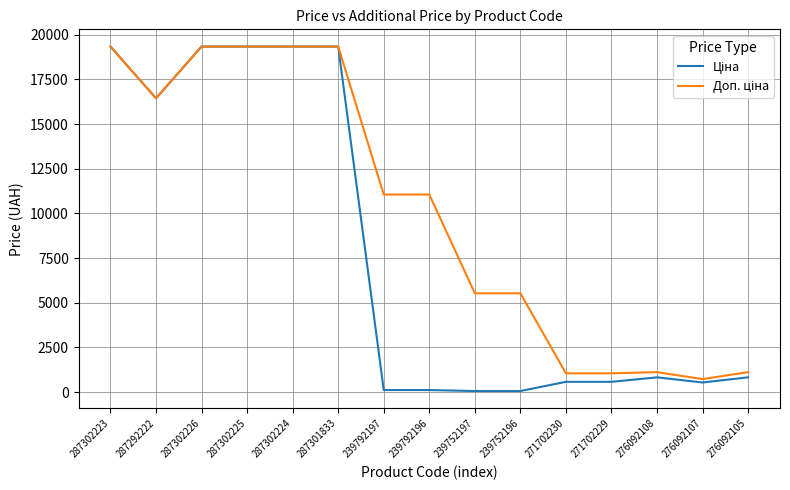

What is the maximum value shown in the chart?

19343.1